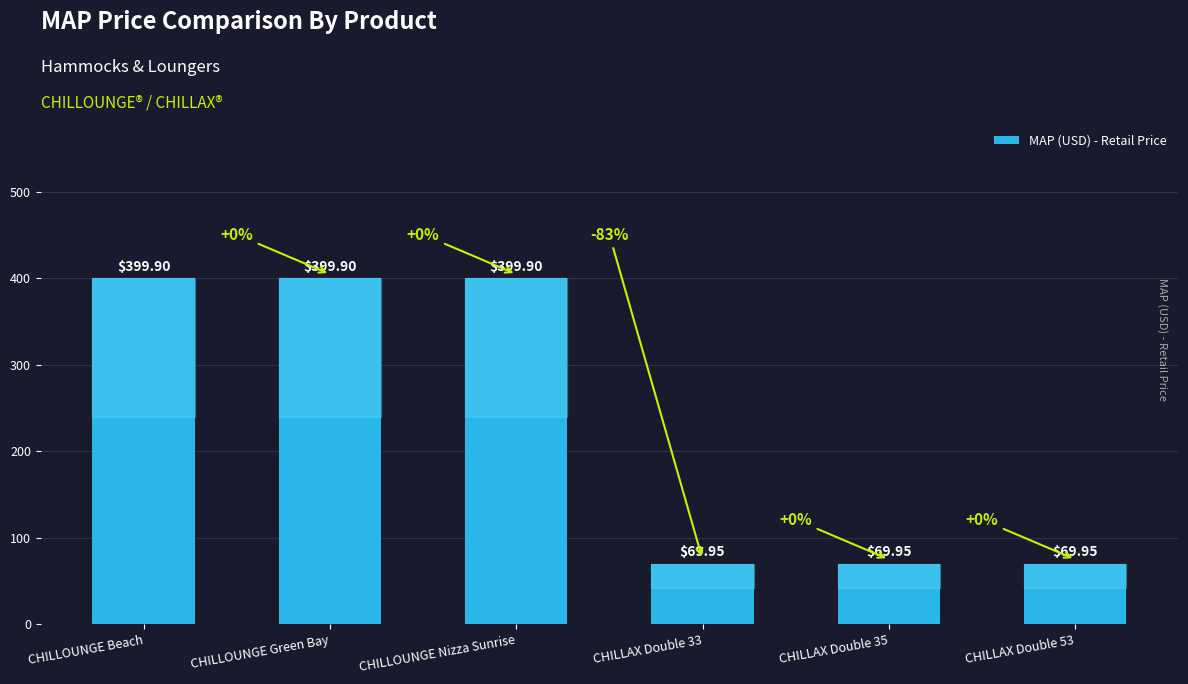

Reading left to right, what are all the values shown in this chart?

399.9	399.9	399.9	70.0	70.0	70.0